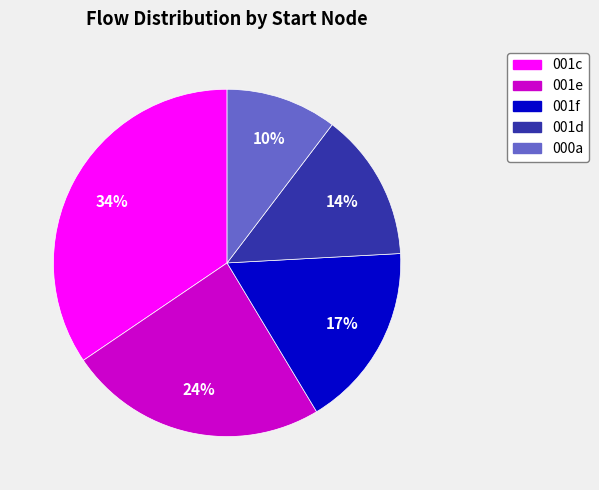

To the nearest percent, what is the average slice percentage?

20%